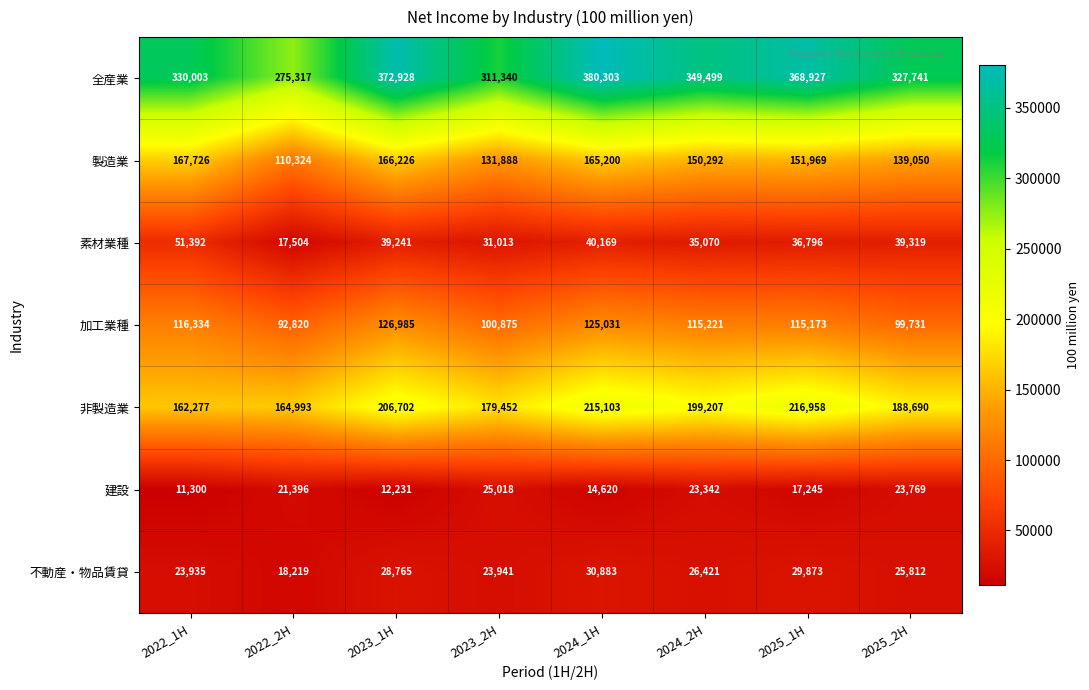

Is it true that 非製造業 equals 162277 at 2022_1H?

True